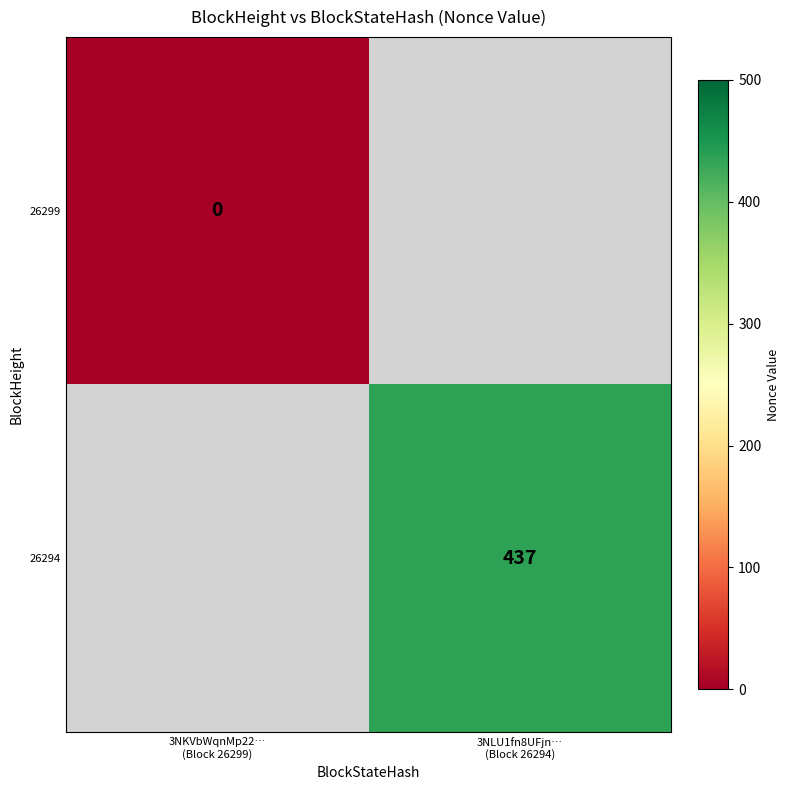

The value of 26294 at 3NLU1fn8UFjn… (Block 26294) is 173.0. True or false?

False